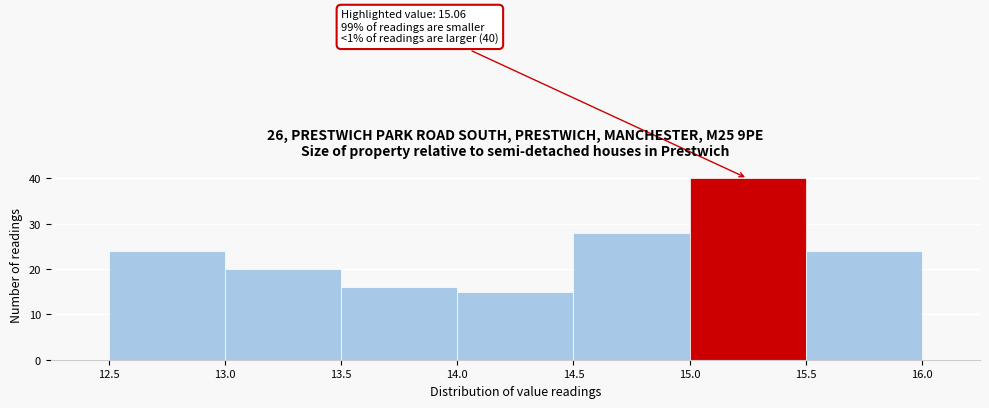

Over which range of the x-axis is the bar tallest?

15.0 to 15.5